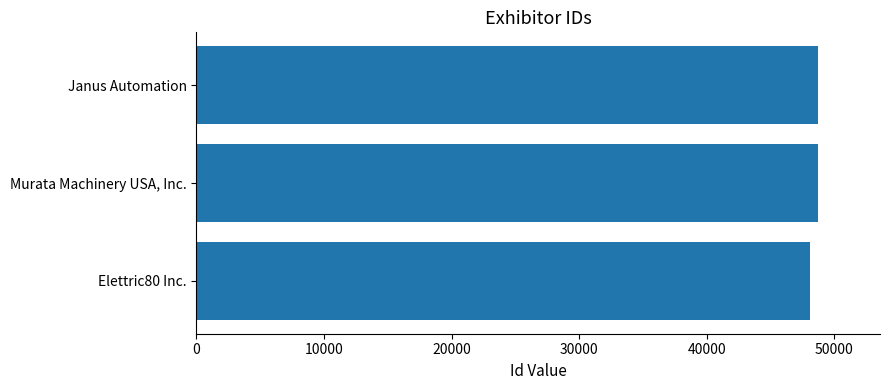

The value at Murata Machinery USA, Inc. is 48715. True or false?

True